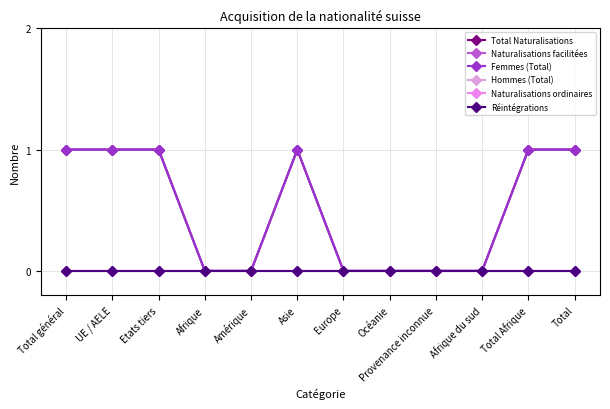

True or false: Naturalisations facilitées and Hommes (Total) intersect in this chart.

False